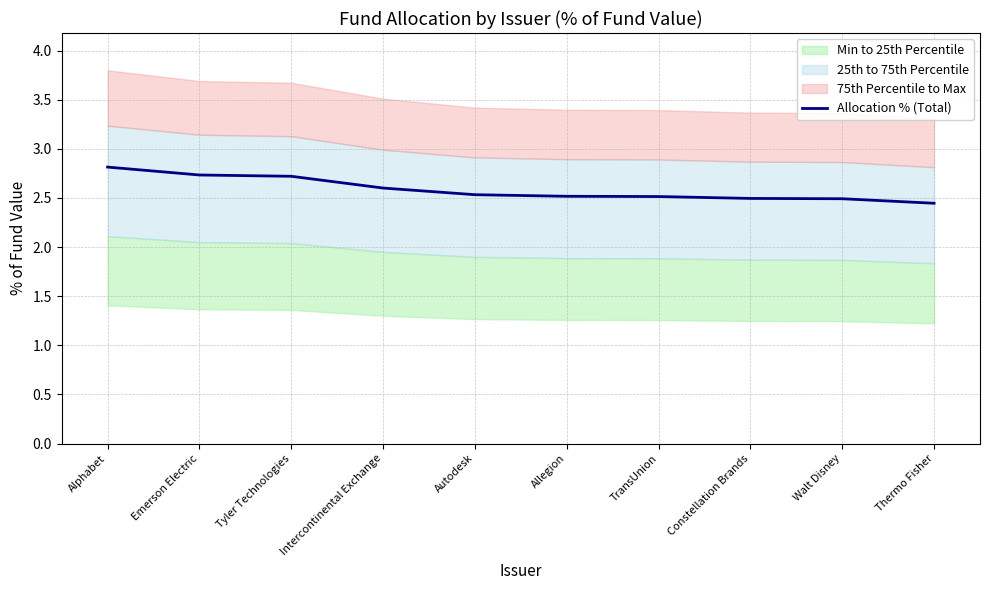

What is the minimum value shown in the chart?

2.4